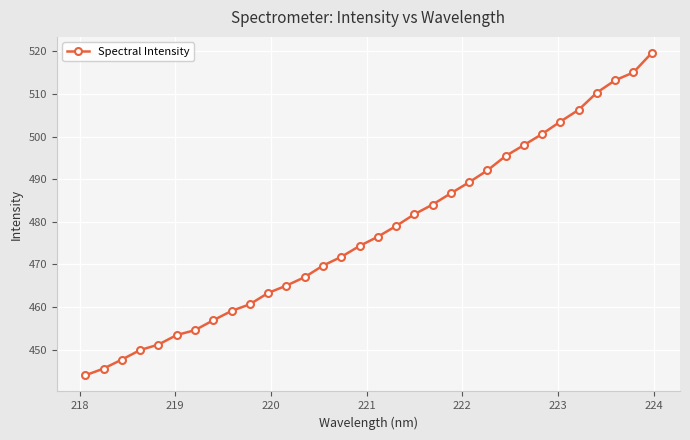

What is the average value?

477.7